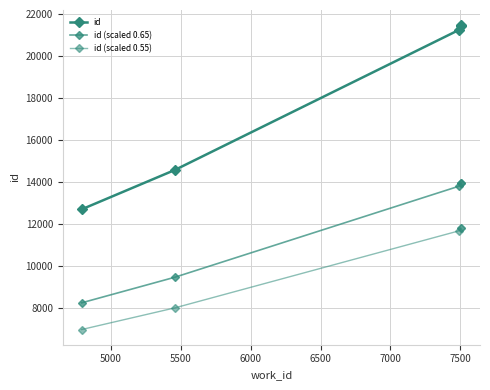

True or false: id (scaled 0.55) and id (scaled 0.65) intersect in this chart.

False